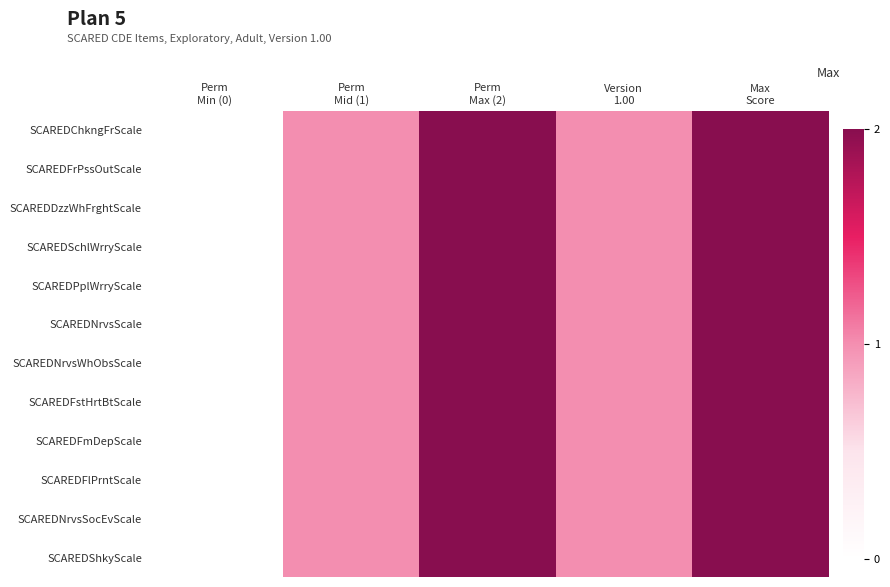

Reading left to right, what are all the values shown in this chart?

SCAREDChkngFrScale: Perm
Min (0)=0	Perm
Mid (1)=1	Perm
Max (2)=2	Version
1.00=1	Max
Score=2
SCAREDFrPssOutScale: Perm
Min (0)=0	Perm
Mid (1)=1	Perm
Max (2)=2	Version
1.00=1	Max
Score=2
SCAREDDzzWhFrghtScale: Perm
Min (0)=0	Perm
Mid (1)=1	Perm
Max (2)=2	Version
1.00=1	Max
Score=2
SCAREDSchlWrryScale: Perm
Min (0)=0	Perm
Mid (1)=1	Perm
Max (2)=2	Version
1.00=1	Max
Score=2
SCAREDPplWrryScale: Perm
Min (0)=0	Perm
Mid (1)=1	Perm
Max (2)=2	Version
1.00=1	Max
Score=2
SCAREDNrvsScale: Perm
Min (0)=0	Perm
Mid (1)=1	Perm
Max (2)=2	Version
1.00=1	Max
Score=2
SCAREDNrvsWhObsScale: Perm
Min (0)=0	Perm
Mid (1)=1	Perm
Max (2)=2	Version
1.00=1	Max
Score=2
SCAREDFstHrtBtScale: Perm
Min (0)=0	Perm
Mid (1)=1	Perm
Max (2)=2	Version
1.00=1	Max
Score=2
SCAREDFmDepScale: Perm
Min (0)=0	Perm
Mid (1)=1	Perm
Max (2)=2	Version
1.00=1	Max
Score=2
SCAREDFlPrntScale: Perm
Min (0)=0	Perm
Mid (1)=1	Perm
Max (2)=2	Version
1.00=1	Max
Score=2
SCAREDNrvsSocEvScale: Perm
Min (0)=0	Perm
Mid (1)=1	Perm
Max (2)=2	Version
1.00=1	Max
Score=2
SCAREDShkyScale: Perm
Min (0)=0	Perm
Mid (1)=1	Perm
Max (2)=2	Version
1.00=1	Max
Score=2